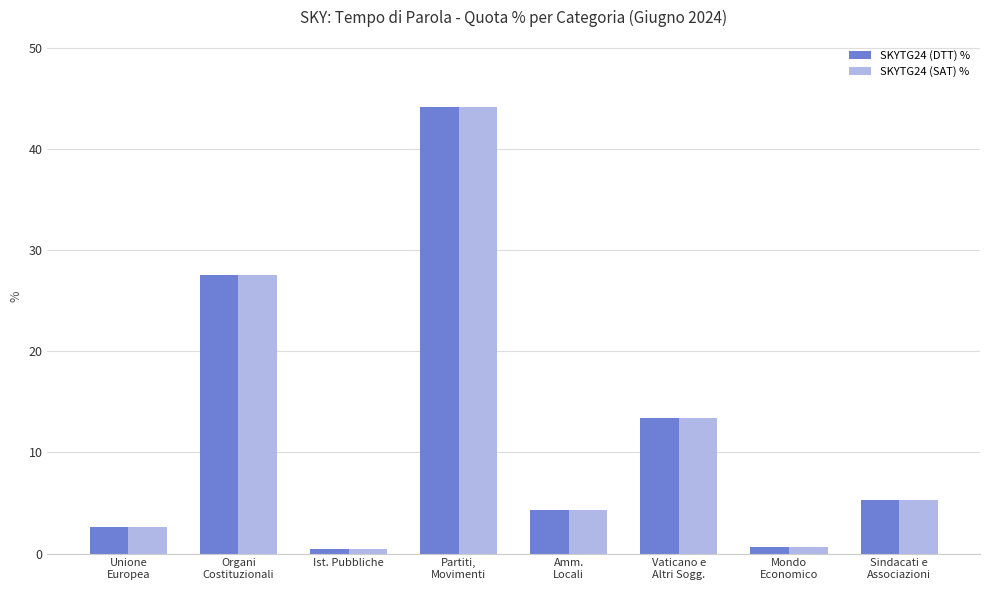

What is the total value across all series at Unione
Europea?

5.3